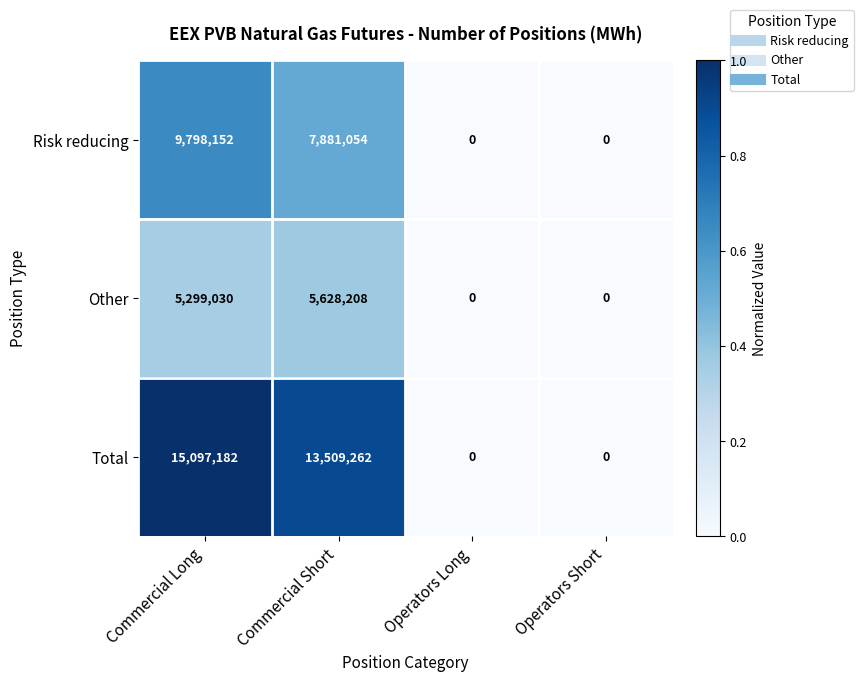

At which label does Total first exceed 13509262?

Commercial Long